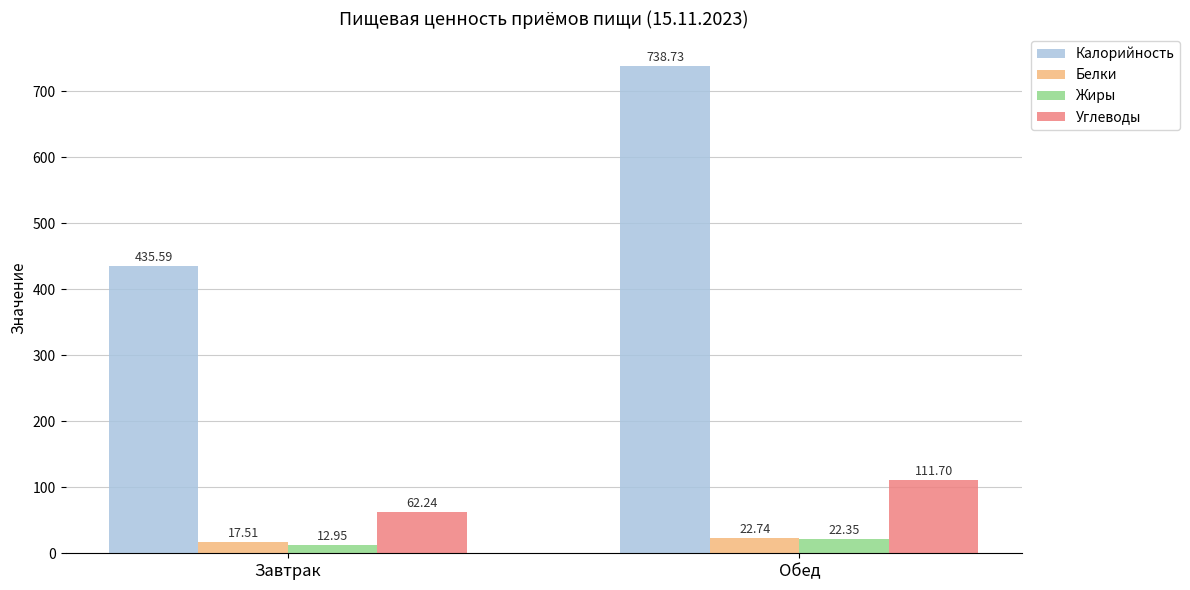

What is the average value of the Углеводы series?

87.0